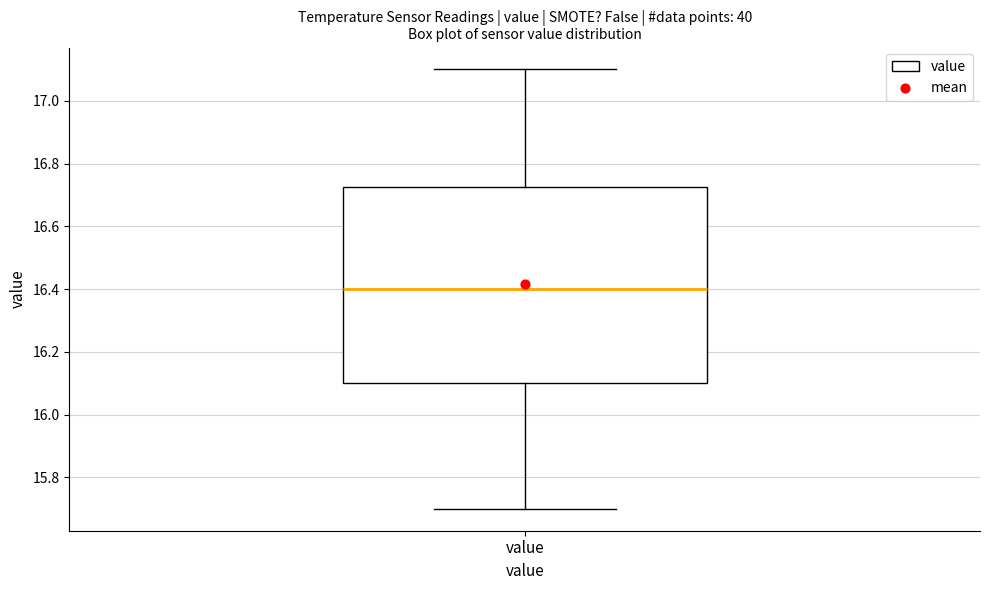

Transcribe this box plot: give where the median line is, the range the box spans, and where the two whiskers end, as read against the y-axis. The values are not printed on the chart, so give them approximately, as read against the axis.

median 16.40, box 16.10 to 16.72, whiskers 15.70 to 17.10